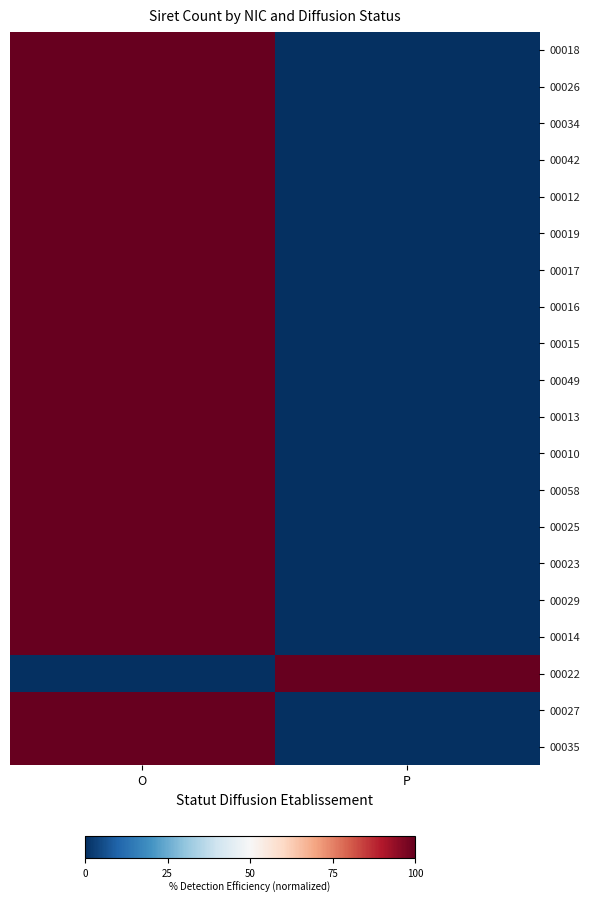

How many data points does each series have?

2